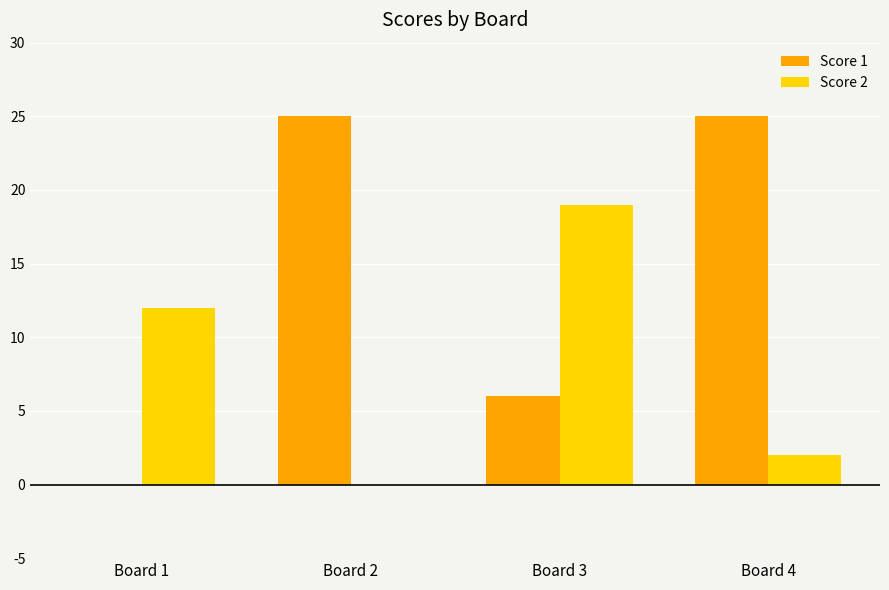

The value of Score 2 at Board 4 is 2. True or false?

True